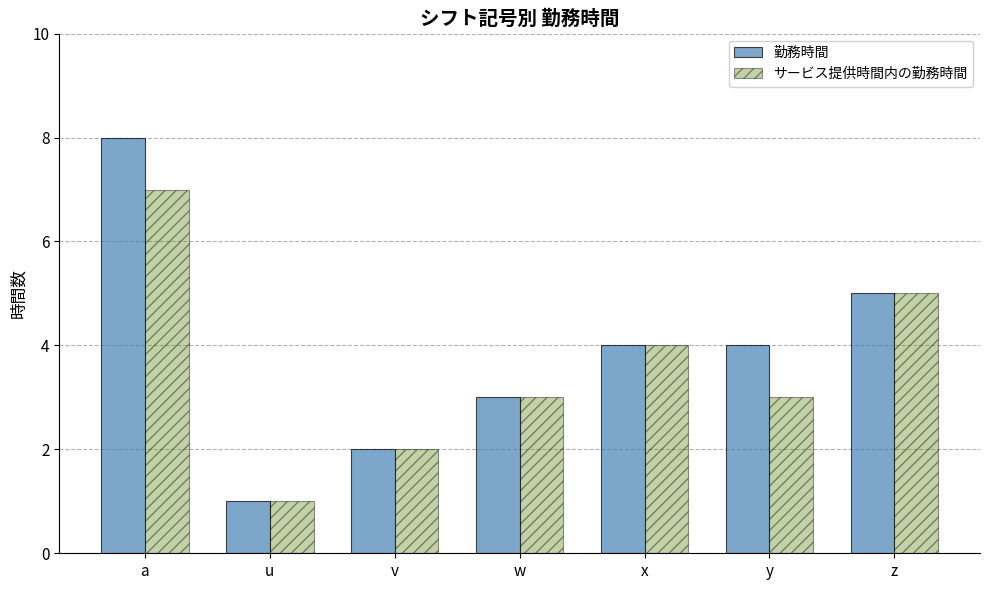

How many groups of bars are there?

7